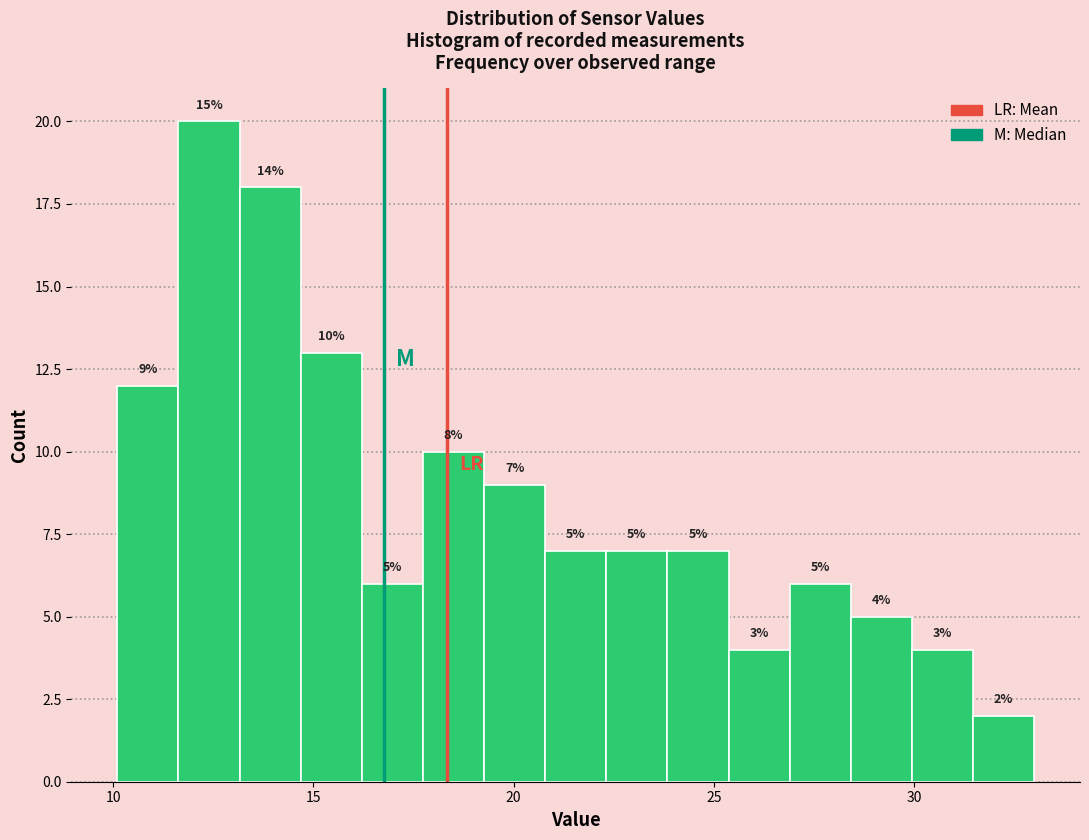

Around what value on the x-axis is the tallest bar? Give the approximate position of its centre, as read against the axis.

12.5